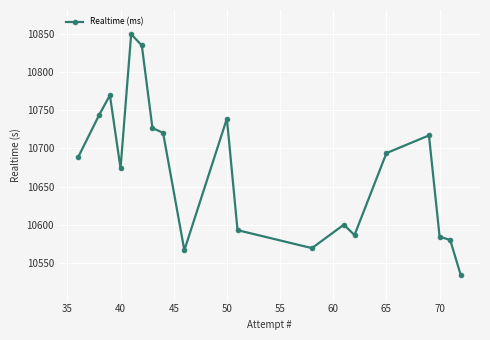

What is the difference between the maximum and minimum values?

315.5